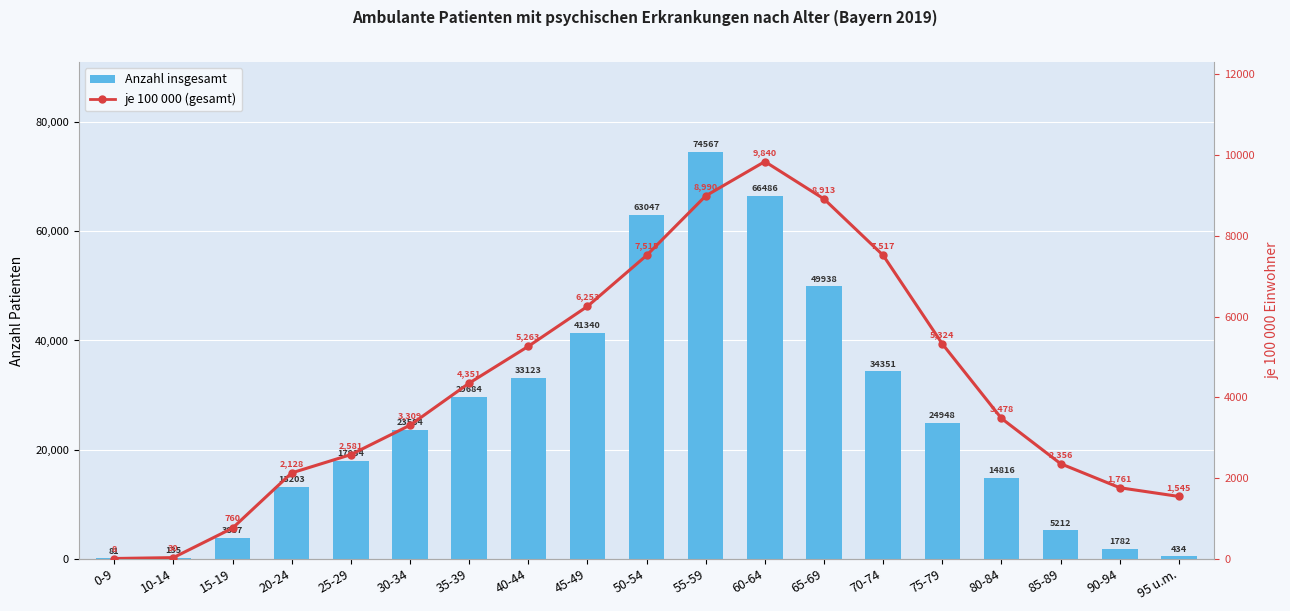

Which label corresponds to the smallest value in the chart?

0-9